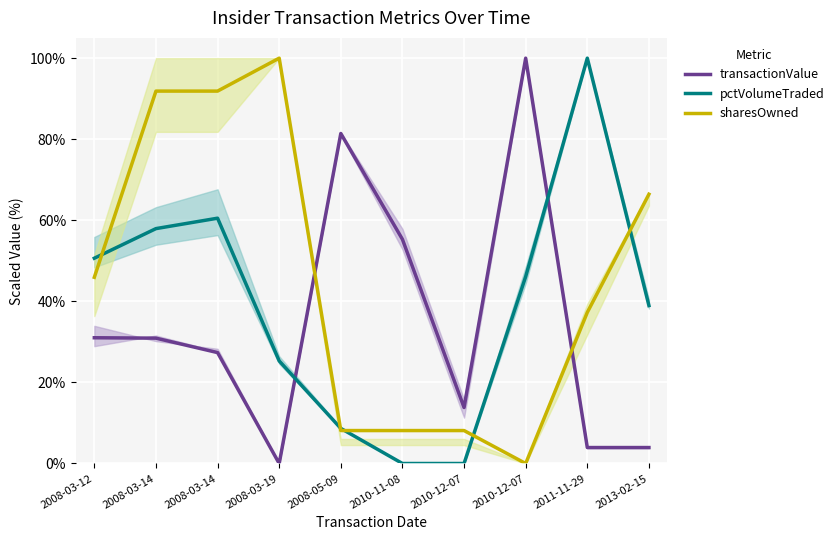

True or false: pctVolumeTraded has a value of 77.8 at 2008-03-12.

False